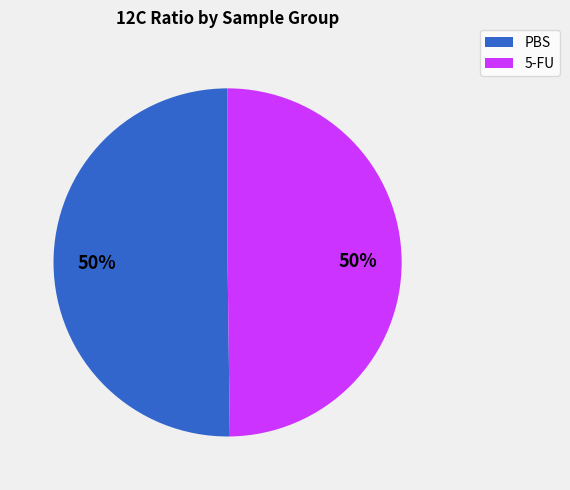

The 5-FU slice represents 50% of the pie. True or false?

True